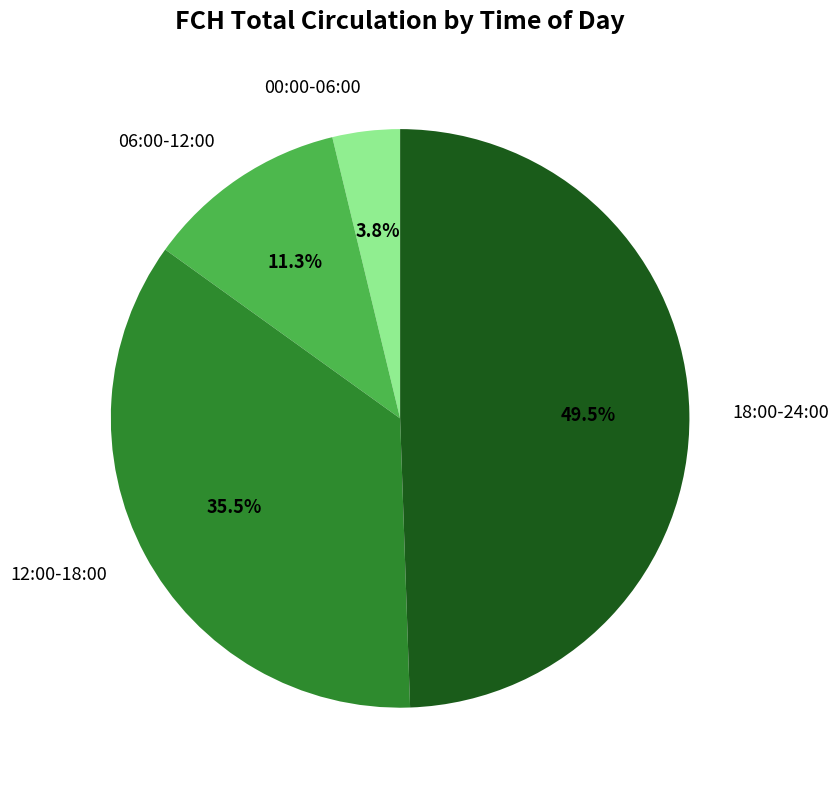

Which has a higher value, 06:00-12:00 or 12:00-18:00?

12:00-18:00